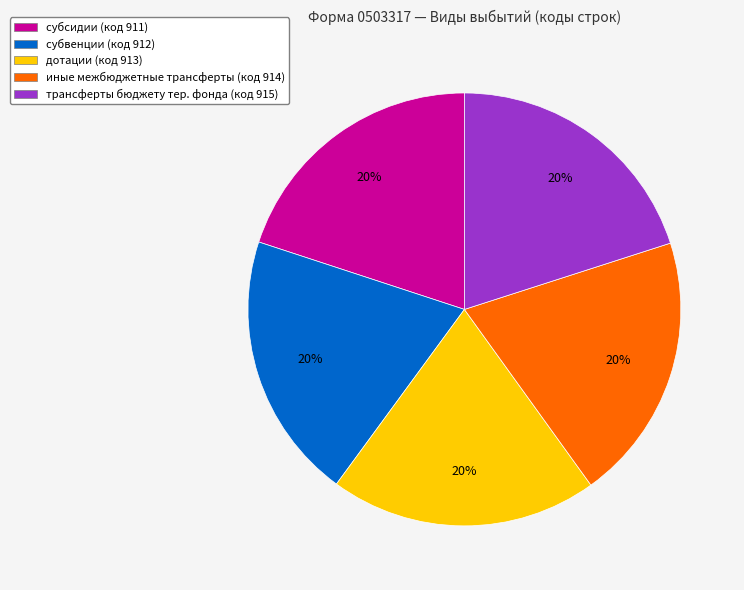

What is the ratio of the value at трансферты бюджету тер. фонда (код 915) to the value at дотации (код 913)?

1.0